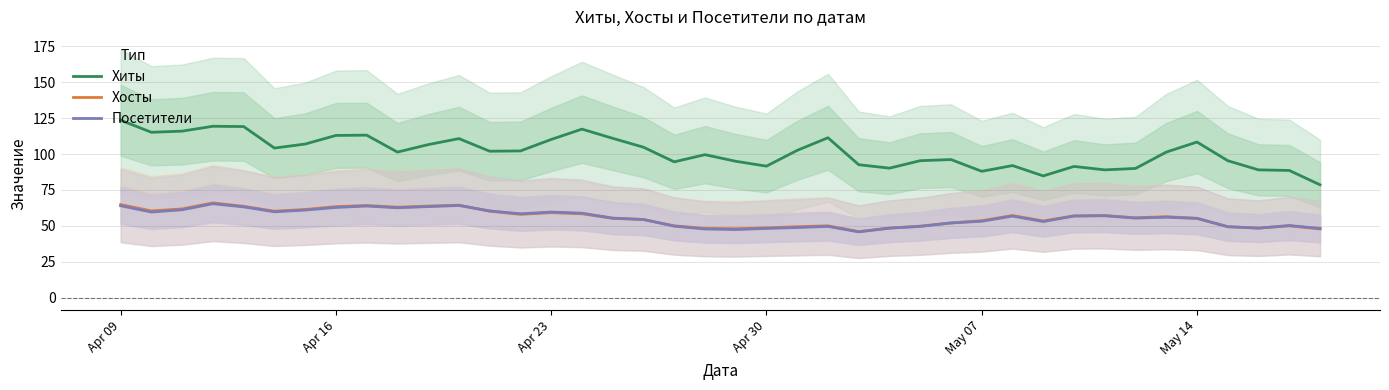

What are all the series names shown in the legend?

Хиты, Хосты, Посетители